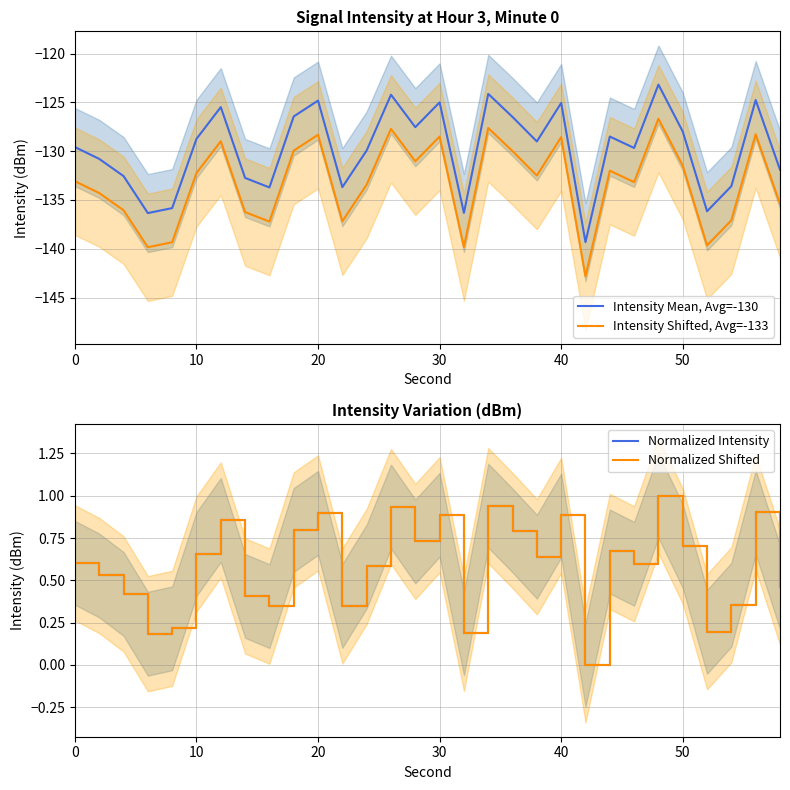

Is it true that Intensity Shifted, Avg=-133 equals -27.5 at 20?

False